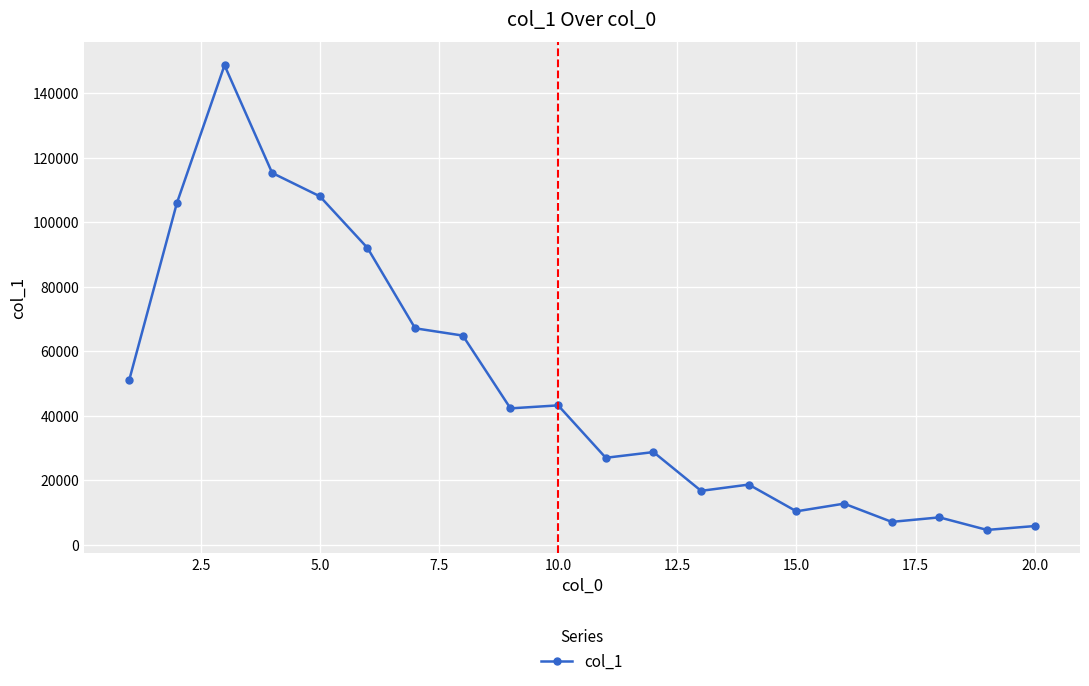

True or false: there are more than 1 points higher than both neighbors.

True